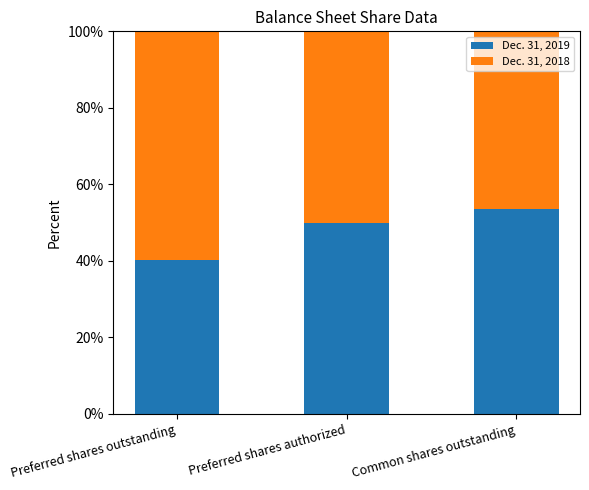

How many data points in Dec. 31, 2019 are less than 50?

1